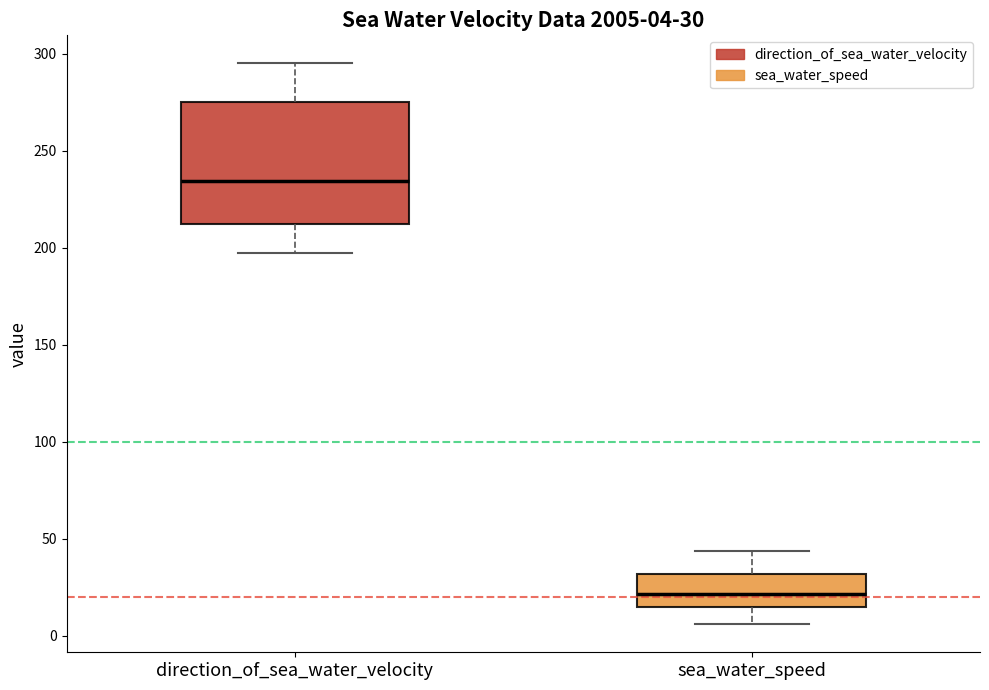

Which box is the tallest, from its lower edge to its upper edge?

direction_of_sea_water_velocity